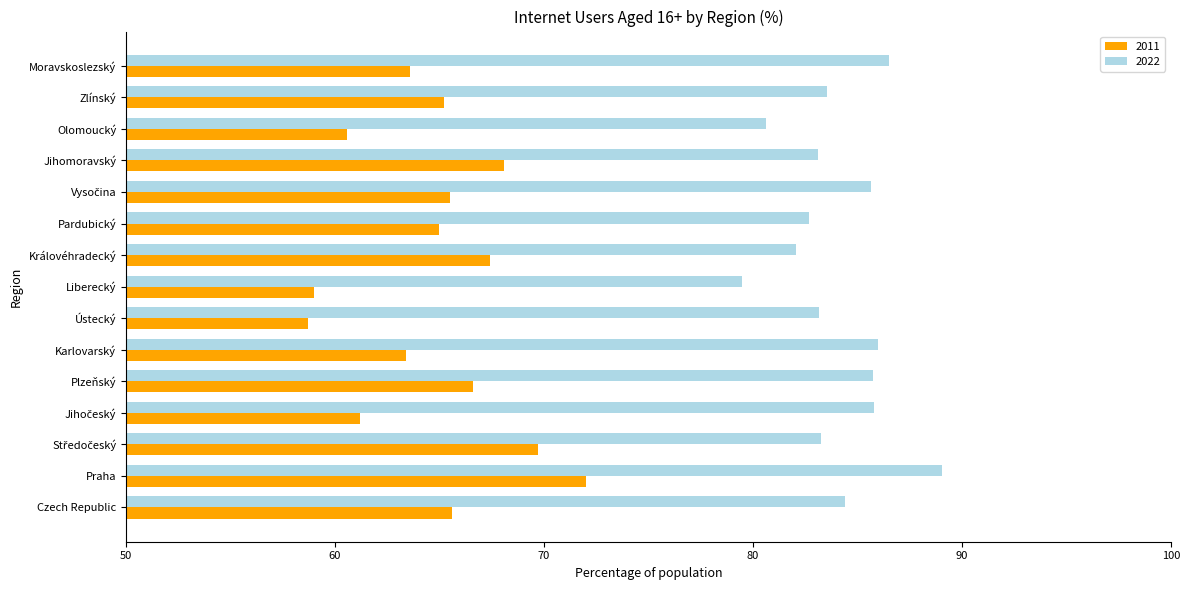

What is the sum of all 2011 values?

971.6